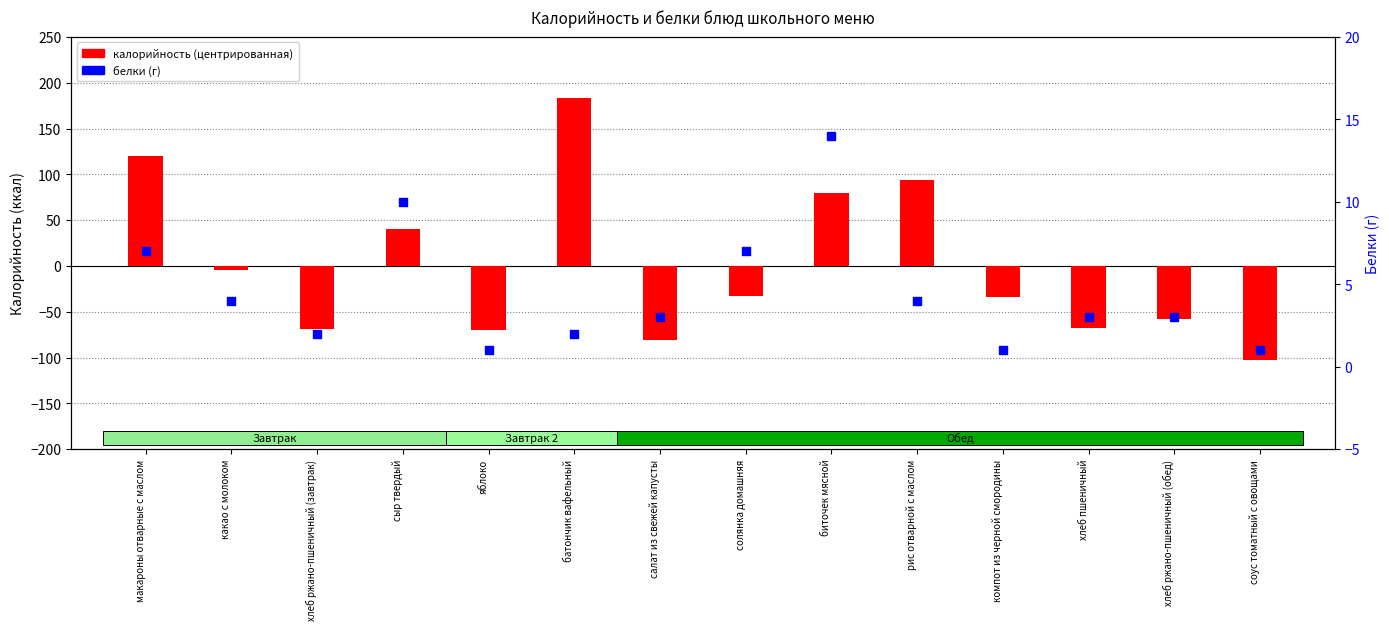

At which category is the sum across all series the highest?

батончик вафельный